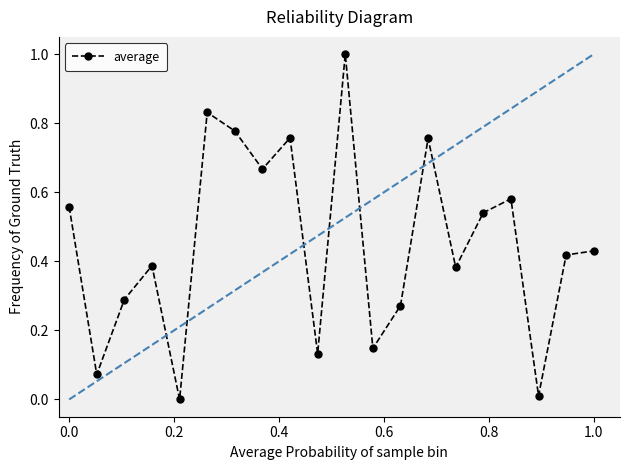

True or false: there are more than 1 points higher than both neighbors.

True